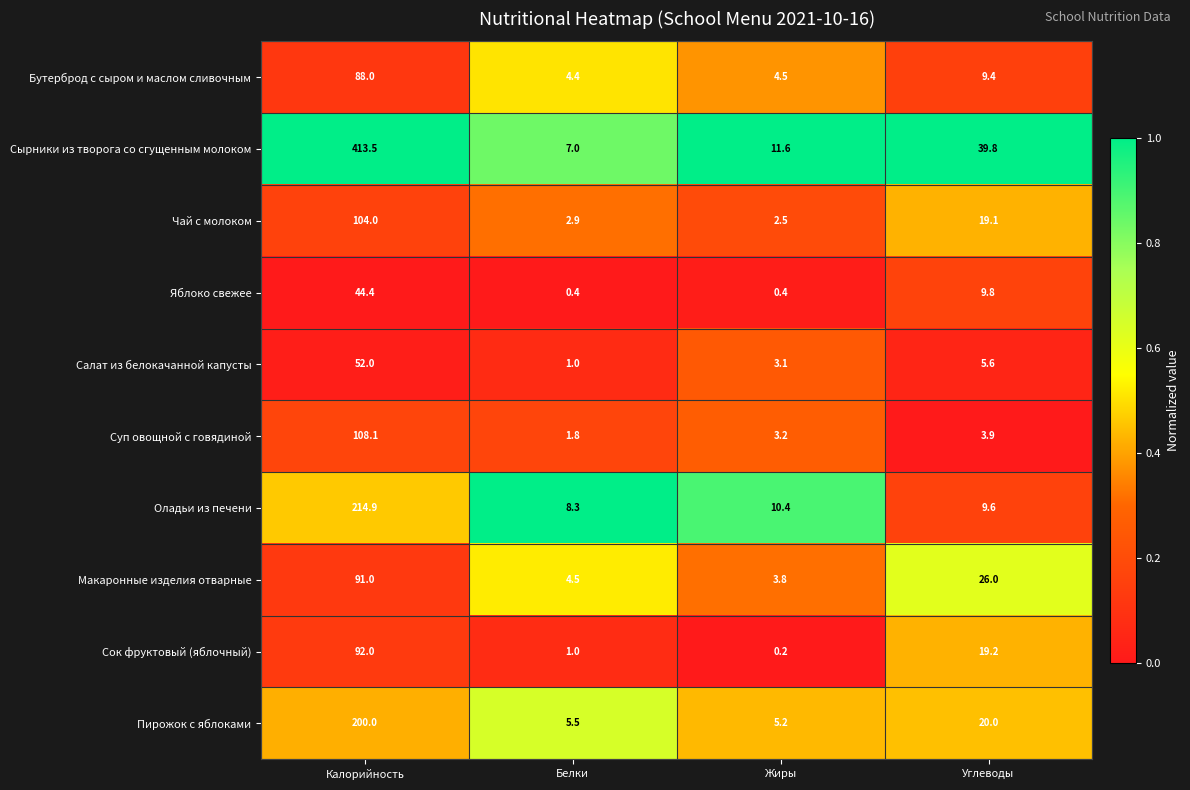

The Яблоко свежее series shows 9.8 at Углеводы. True or false?

True